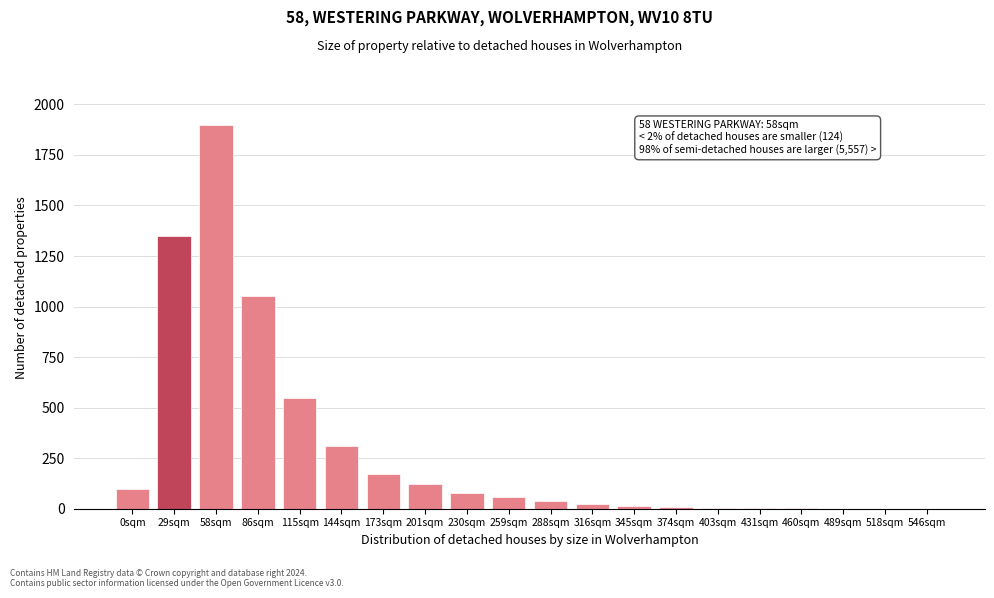

At which label is the value closest to 950?

86sqm